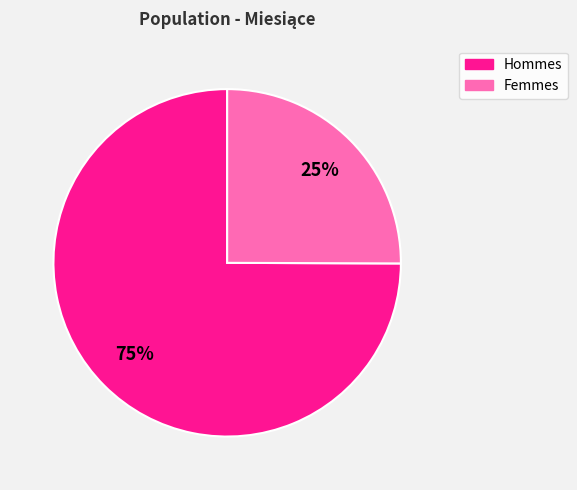

Is there any slice that represents more than half of the pie?

Yes